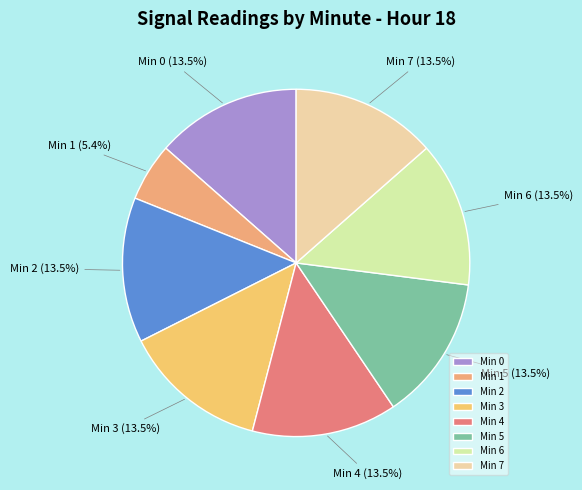

Is there any slice that represents more than half of the pie?

No